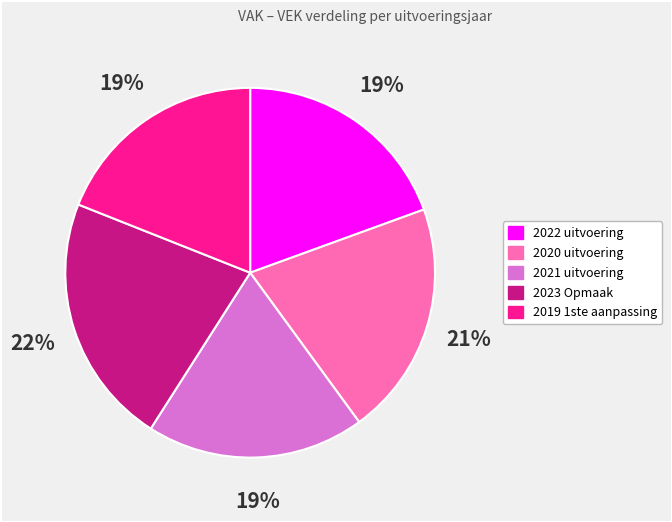

Count the number of slices in the pie.

5